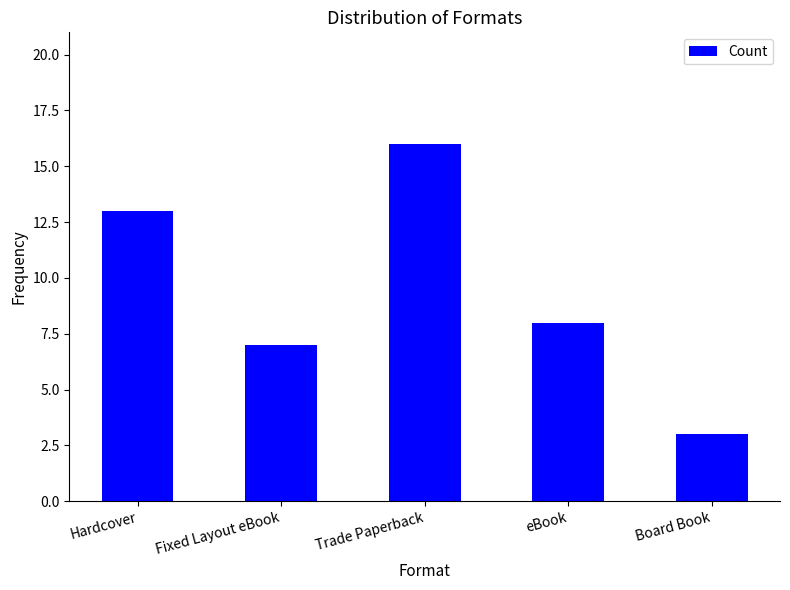

What is the label of the 2nd bar from the right?

eBook